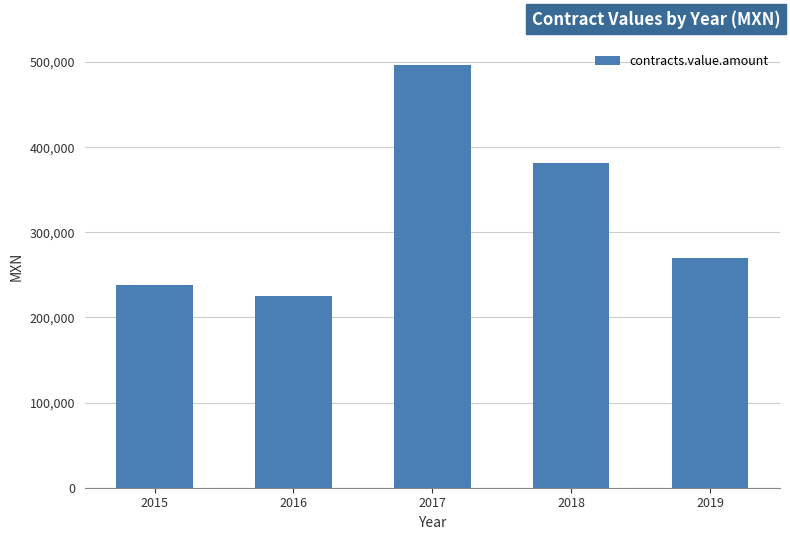

What is the approximate value at 2019?

269655.2